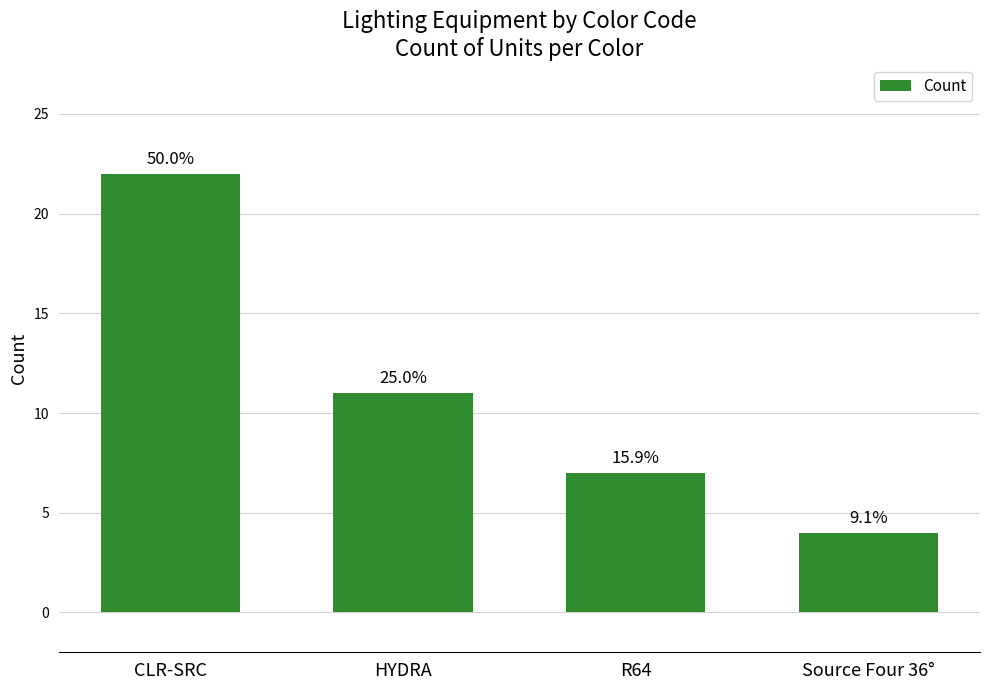

List the labels in order of value, smallest first.

Source Four 36°, R64, HYDRA, CLR-SRC